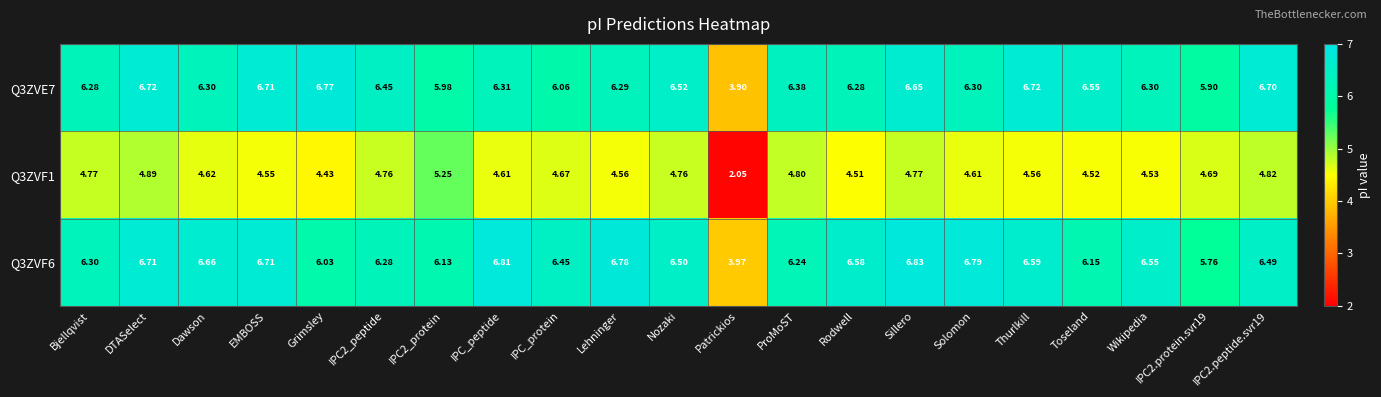

Is the value of Q3ZVE7 at IPC2_peptide greater than the value of Q3ZVF6 at IPC2_protein?

Yes